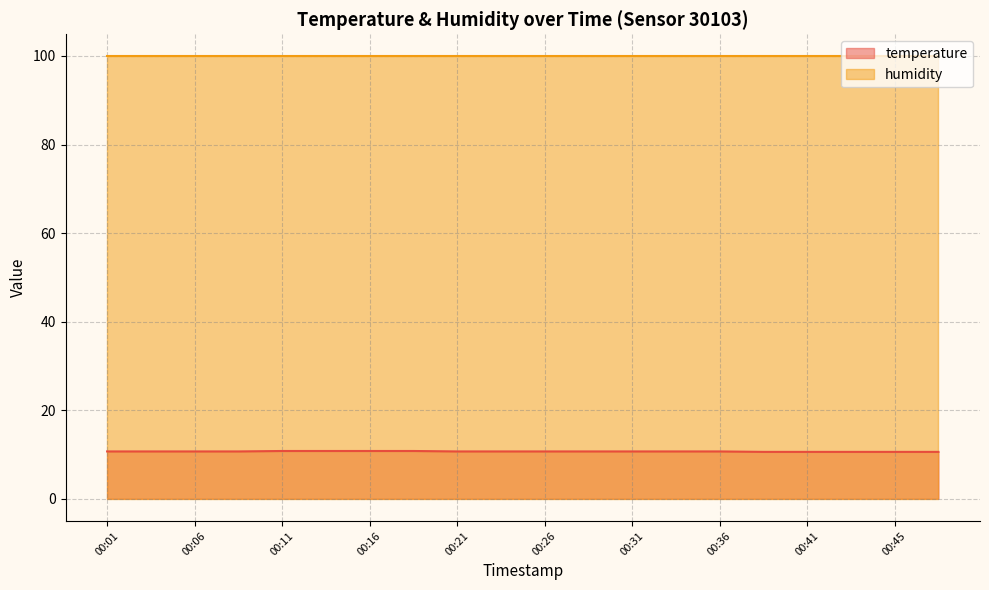

Is it true that the value at 00:31 is 10.7?

True